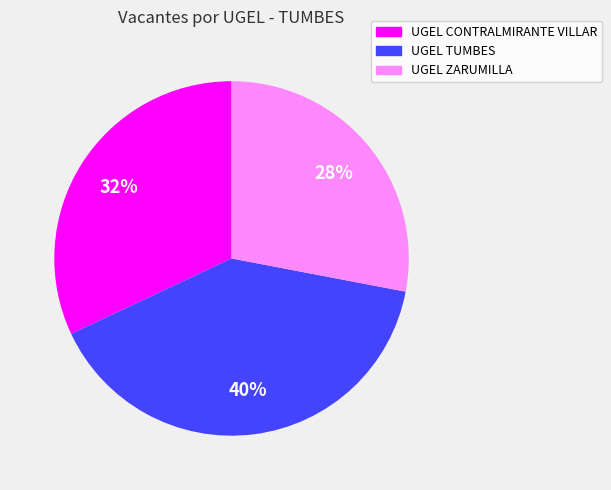

Which has a higher value, UGEL TUMBES or UGEL ZARUMILLA?

UGEL TUMBES